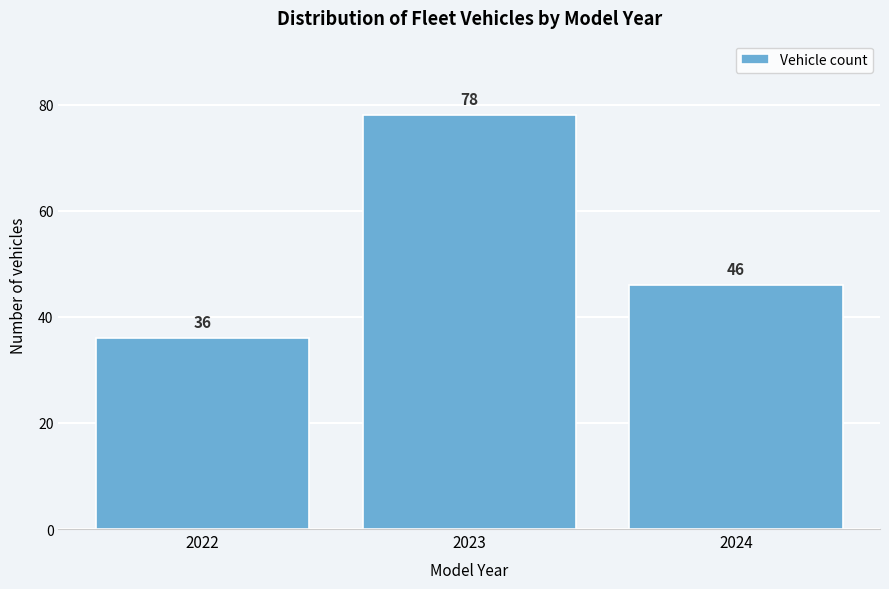

Reading right to left, list all the values displayed in this chart.

2024=46	2023=78	2022=36